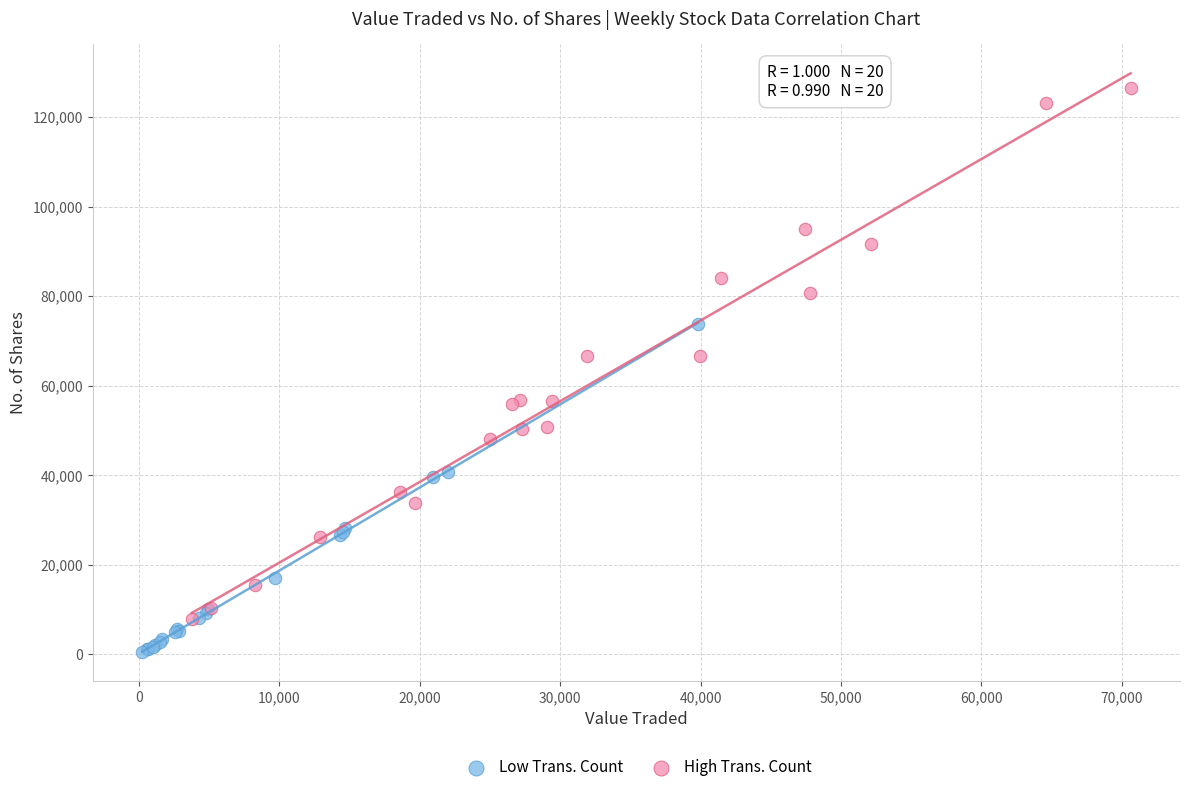

Which series has the widest spread of Y values?

High Trans. Count